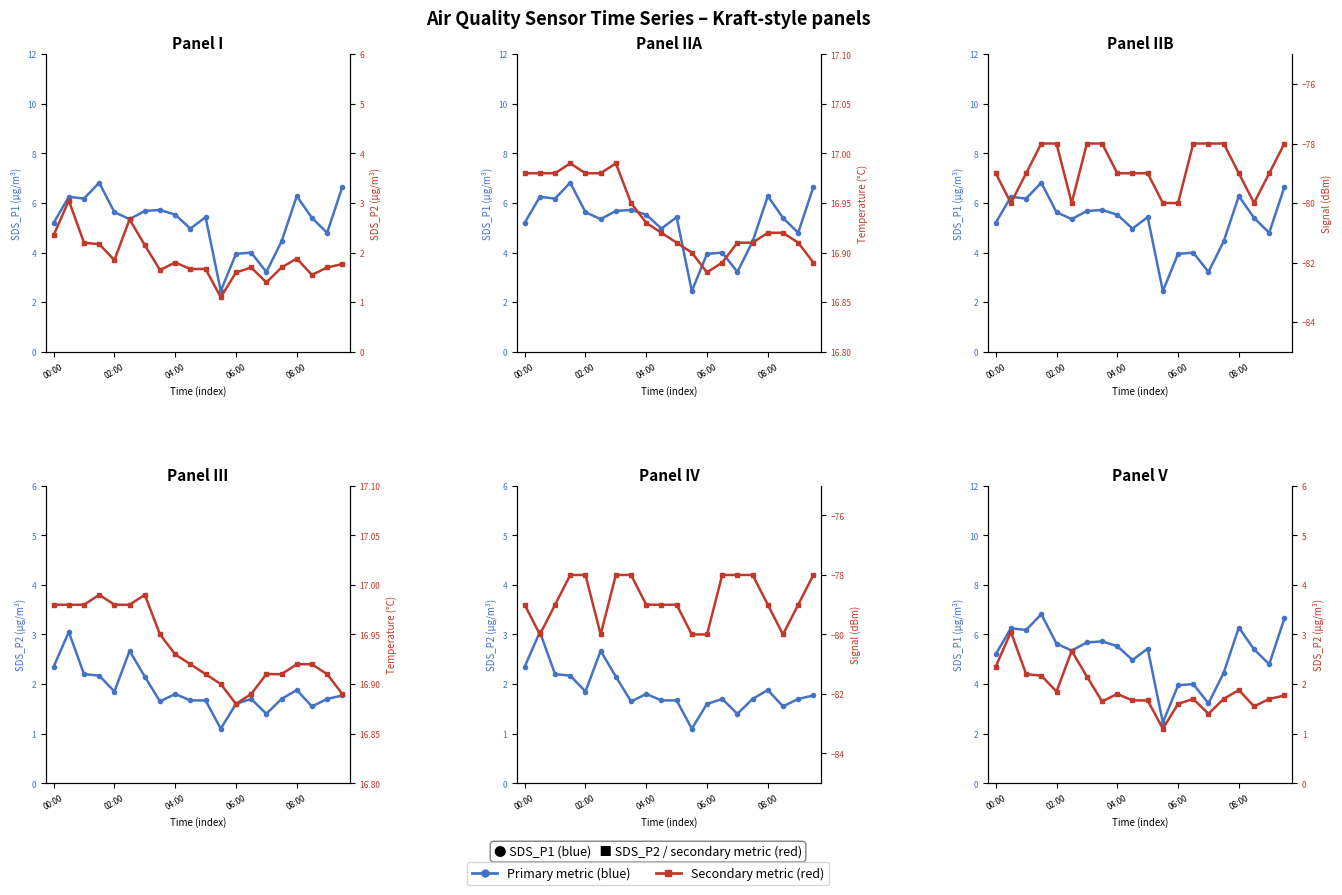

What is the difference between the highest and lowest values at 06:00?

95.0